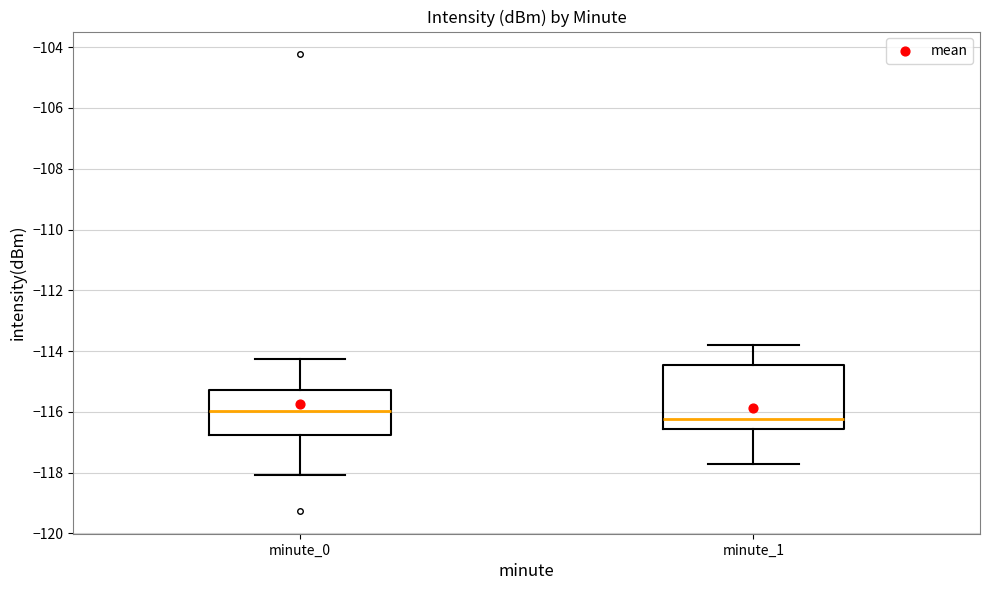

Reading left to right, read every box against the y-axis: the position of its median line, the range the box covers, and the ends of its whiskers. The values are not printed on the chart, so give them approximately, as read against the axis.

minute_0: median -116.0, box -116.8 to -115.2, whiskers -118.0 to -114.2
minute_1: median -116.2, box -116.6 to -114.4, whiskers -117.8 to -113.8